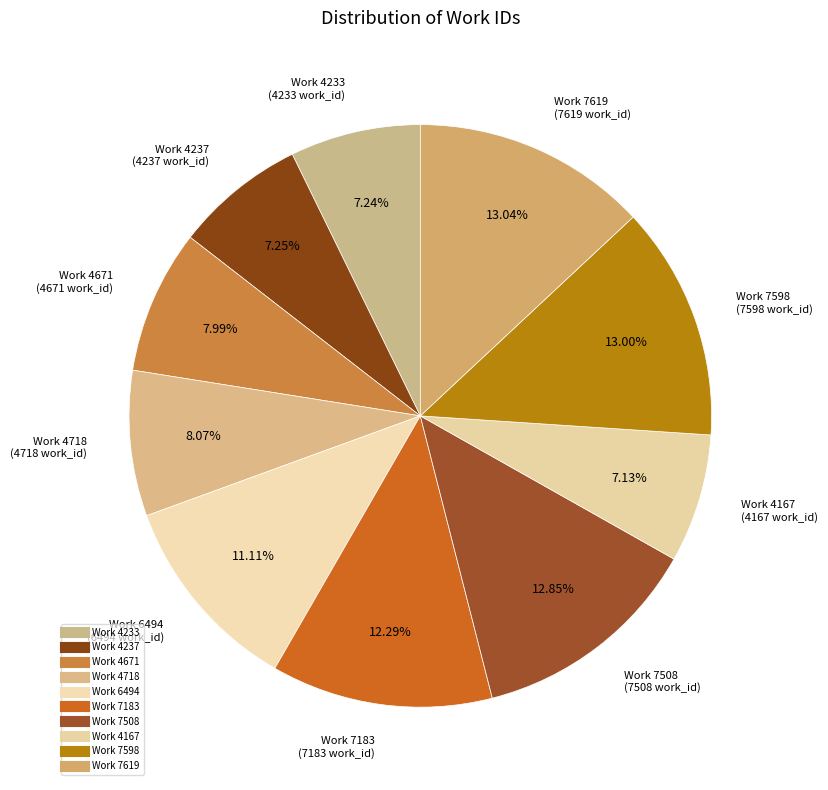

Combined, what portion of the pie is Work 7508 and Work 4167?

20.0%